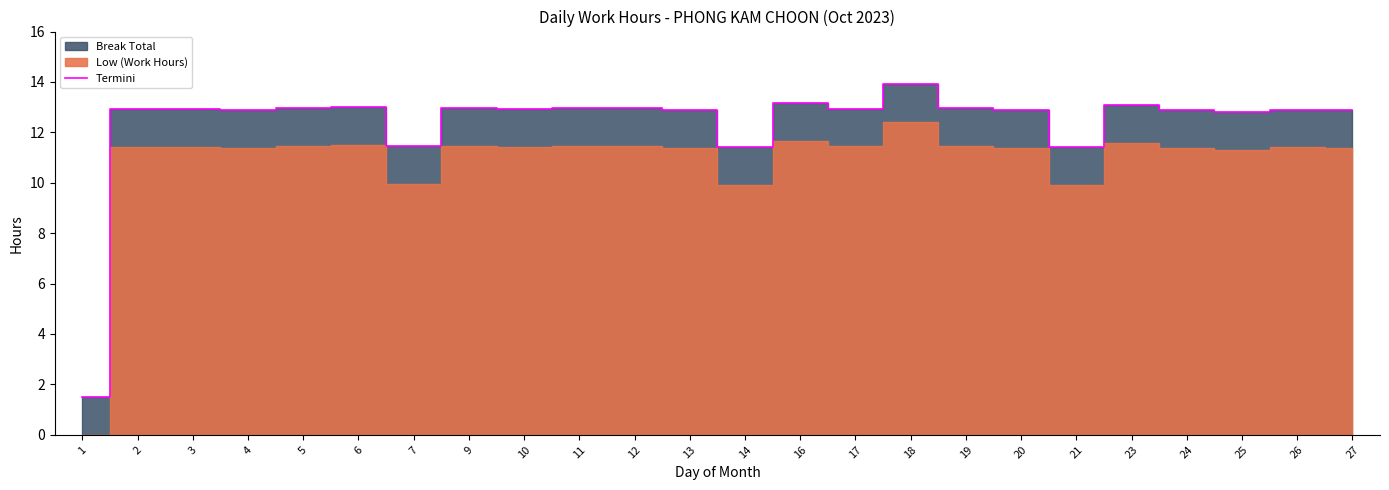

True or false: there are more than 0 points higher than both neighbors.

True